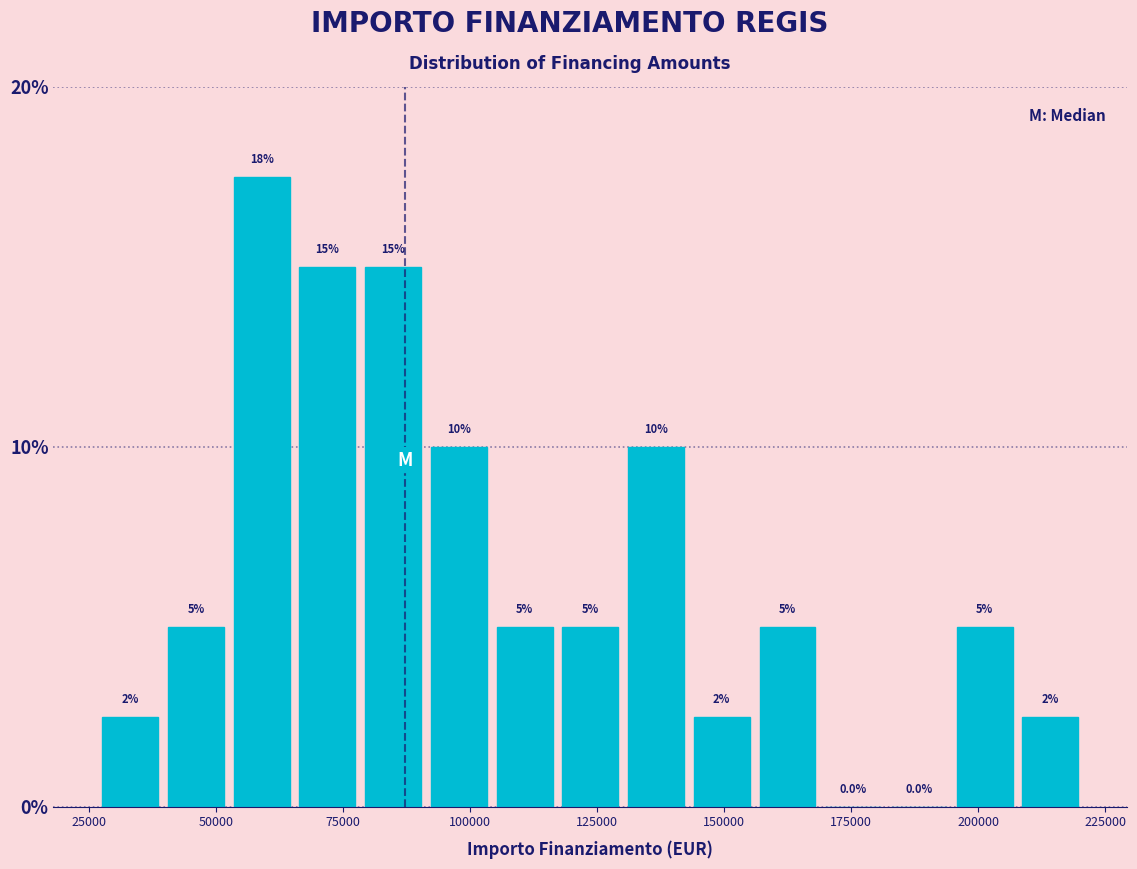

Read against the x-axis, roughly where is the centre of the tallest bar?

60000